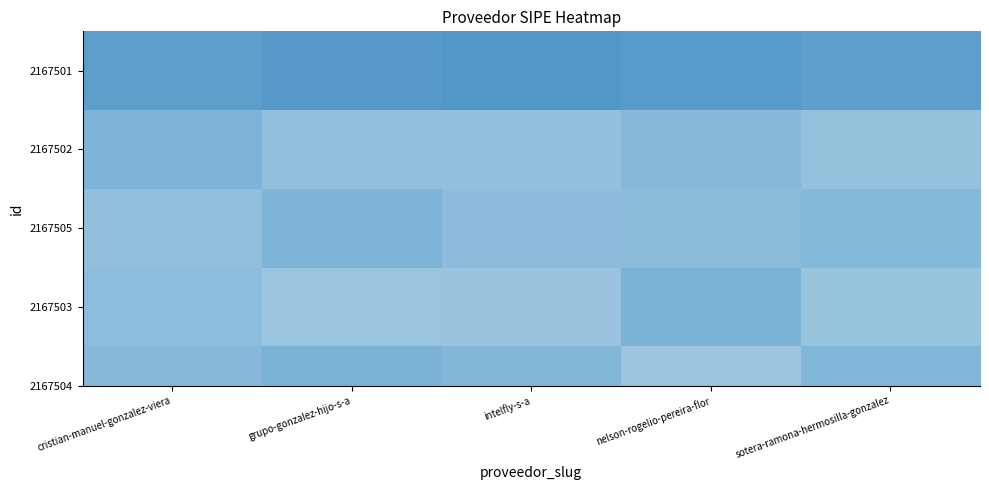

At which category is the sum across all series the highest?

grupo-gonzalez-hijo-s-a